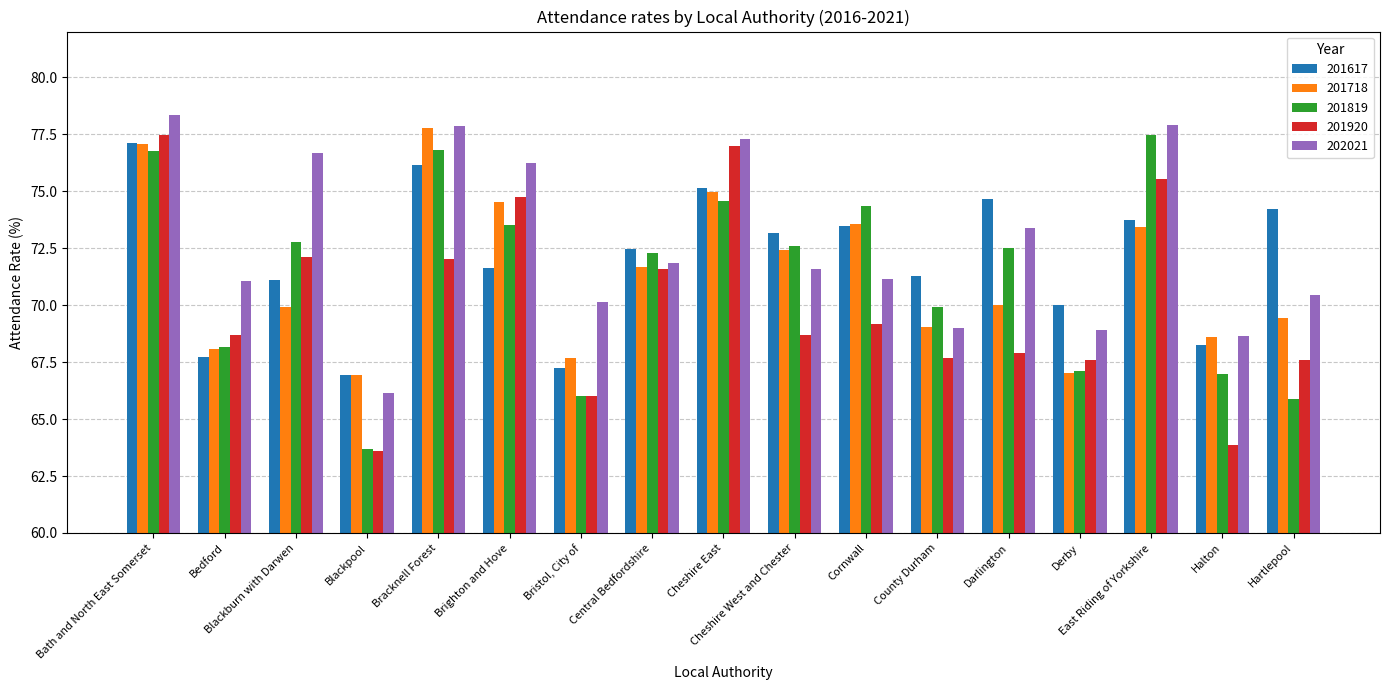

Where does the 202021 series first go above 71?

Bath and North East Somerset